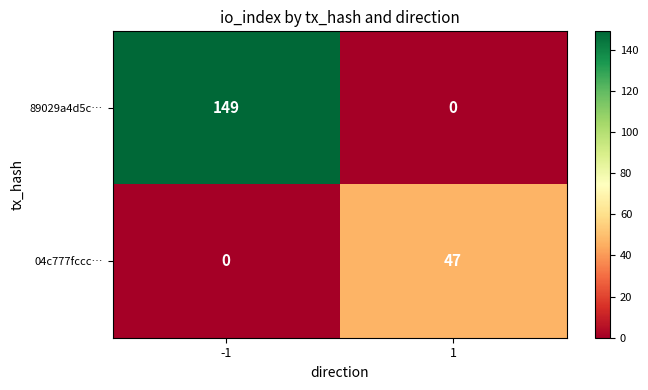

The value of 89029a4d5c… at -1 is 149. True or false?

True